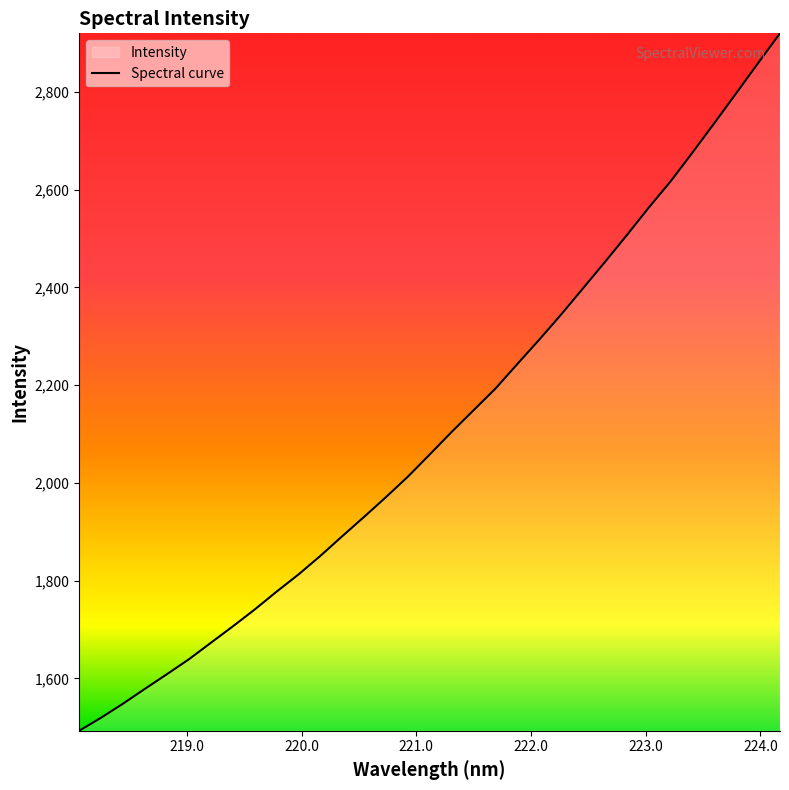

What is the smallest value displayed?

1492.8